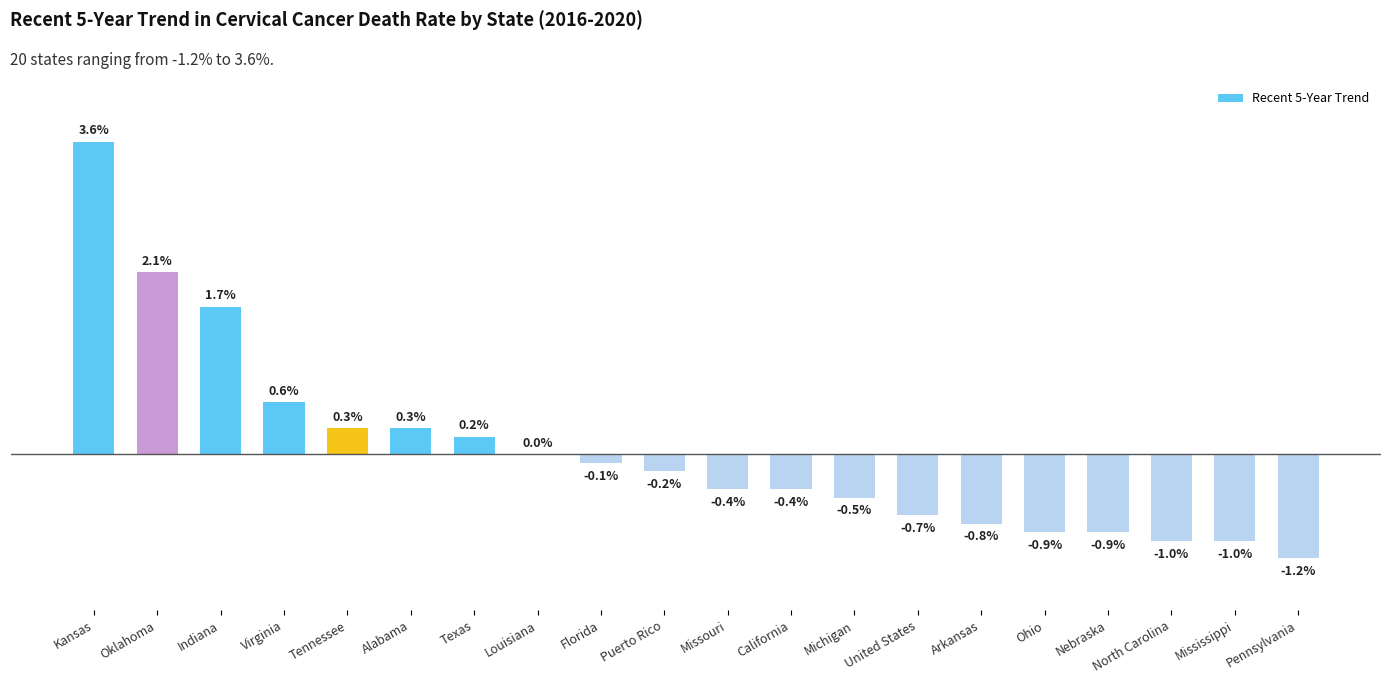

Which label corresponds to the largest value in the chart?

Kansas